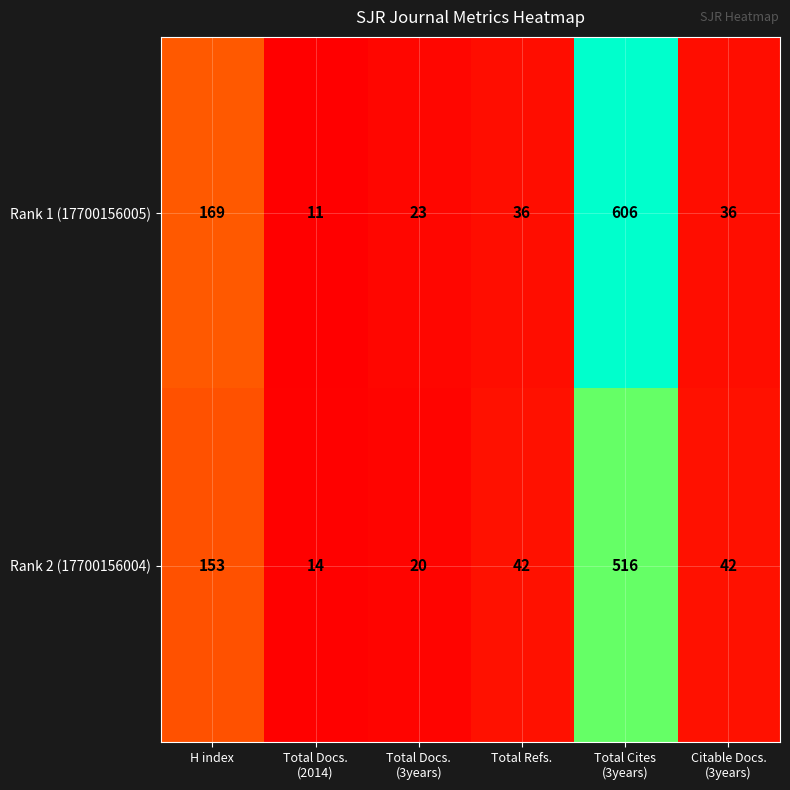

What is the sum of all Rank 2 (17700156004) values?

787